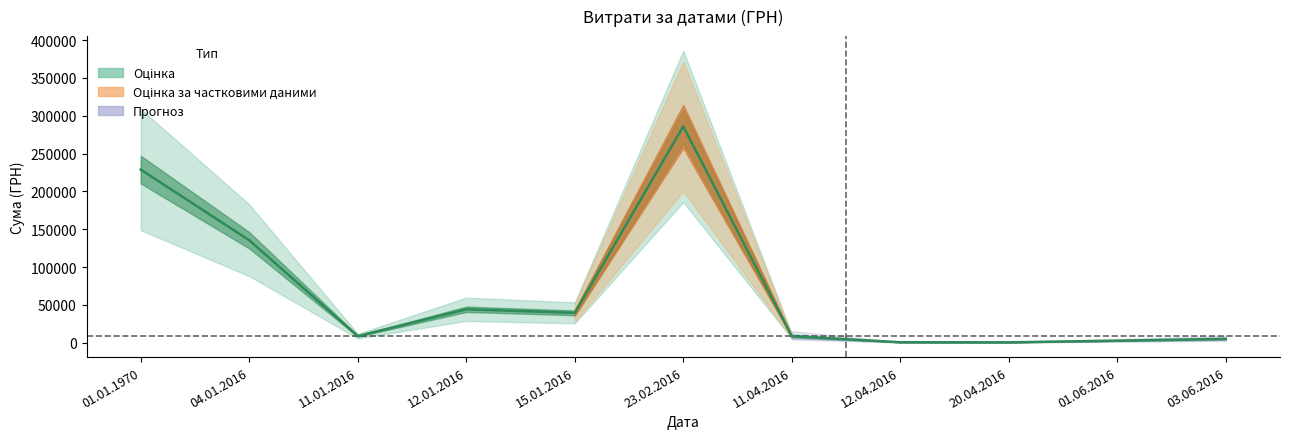

At which category does the data reach its first local valley?

11.01.2016